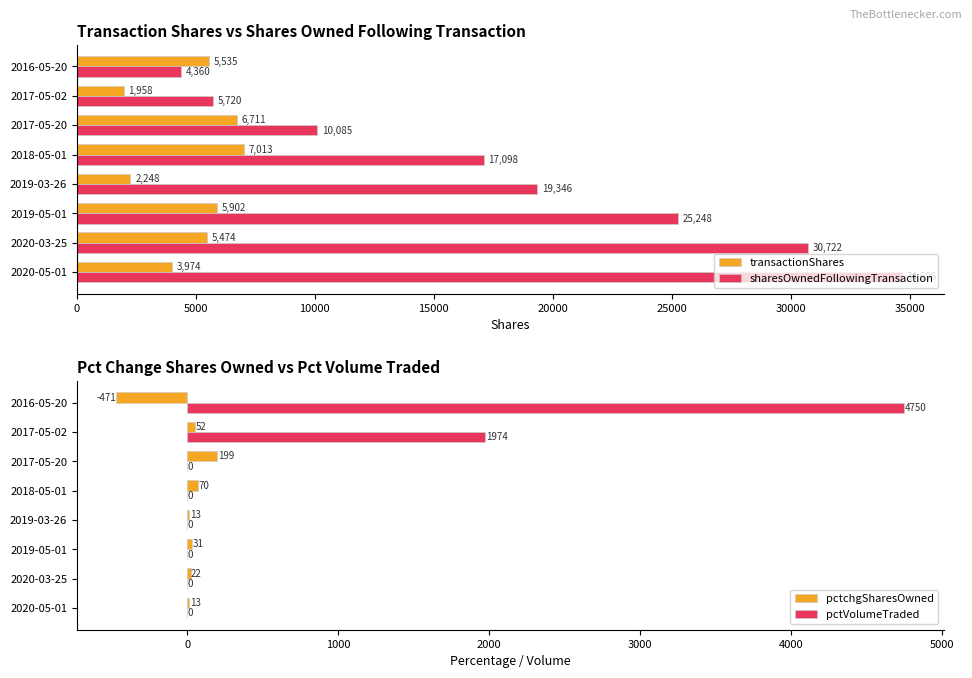

The transactionShares series shows 7013 at 2018-05-01. True or false?

True